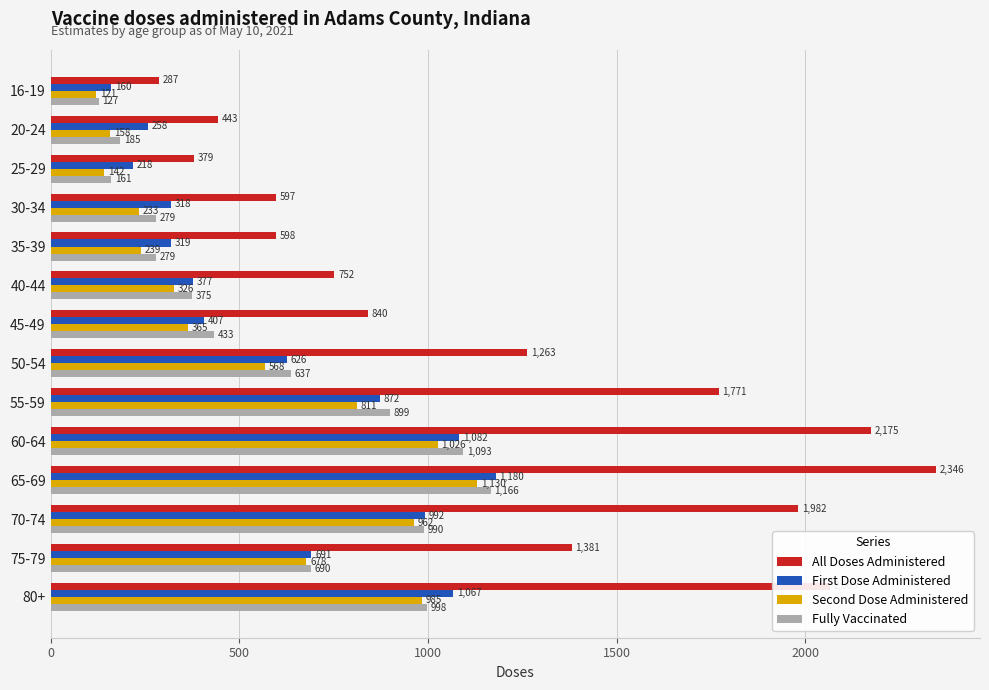

The value of First Dose Administered at 20-24 is 146. True or false?

False